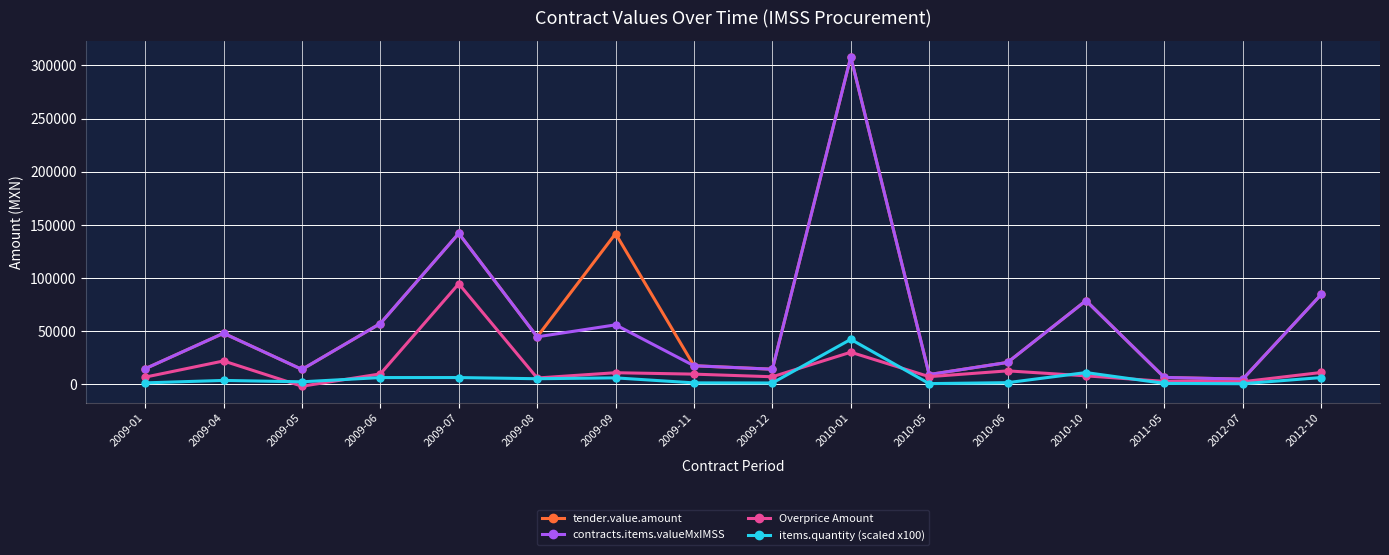

At which label is contracts.items.valueMxIMSS closest to 156248?

2009-07